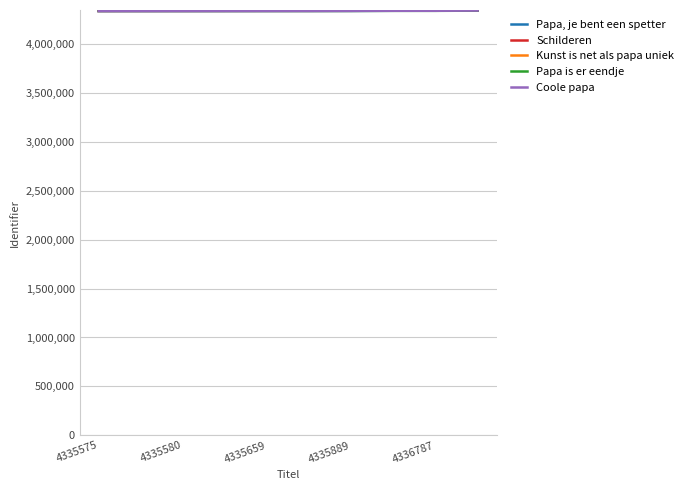

Rank the series by their maximum value, from lowest to highest.

Papa is er eendje, Papa, je bent een spetter, Coole papa, Schilderen, Kunst is net als papa uniek